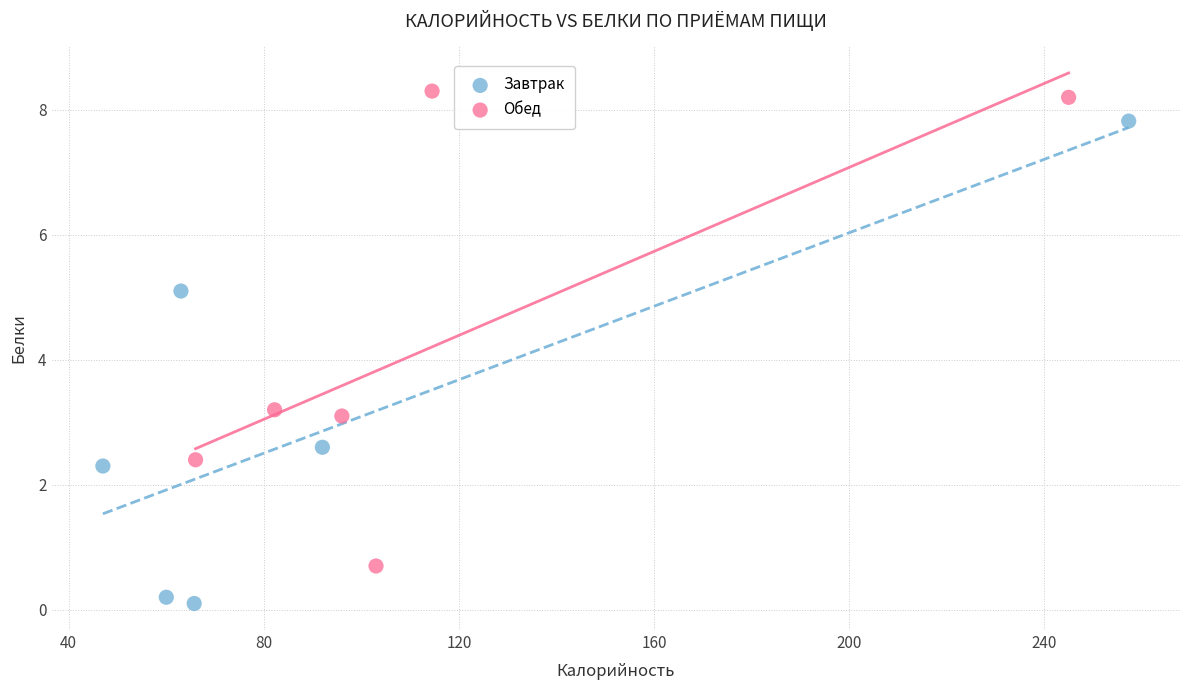

Which series has the widest spread of Y values?

Завтрак